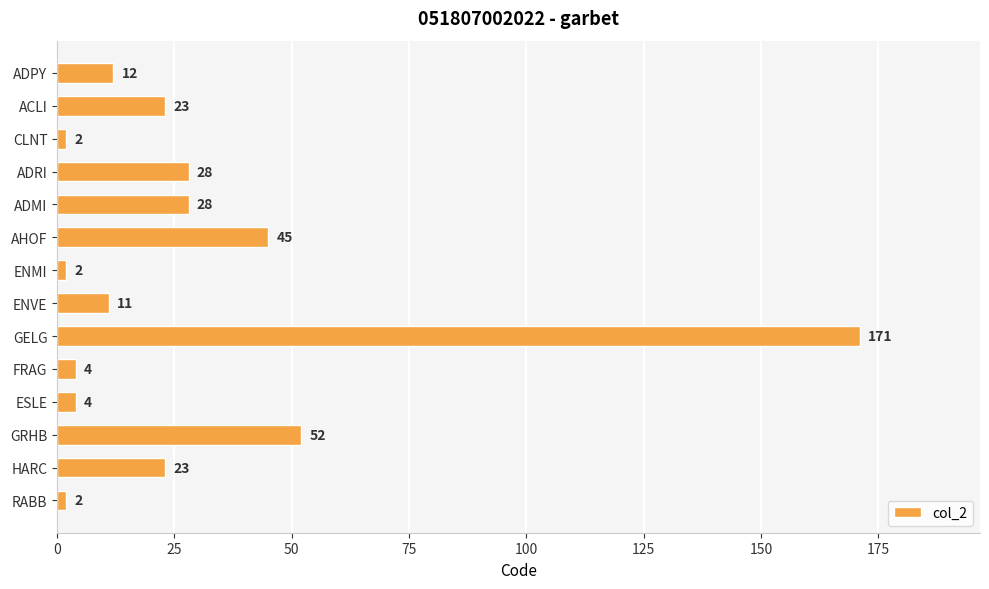

What is the change in value from ENMI to FRAG?

+2